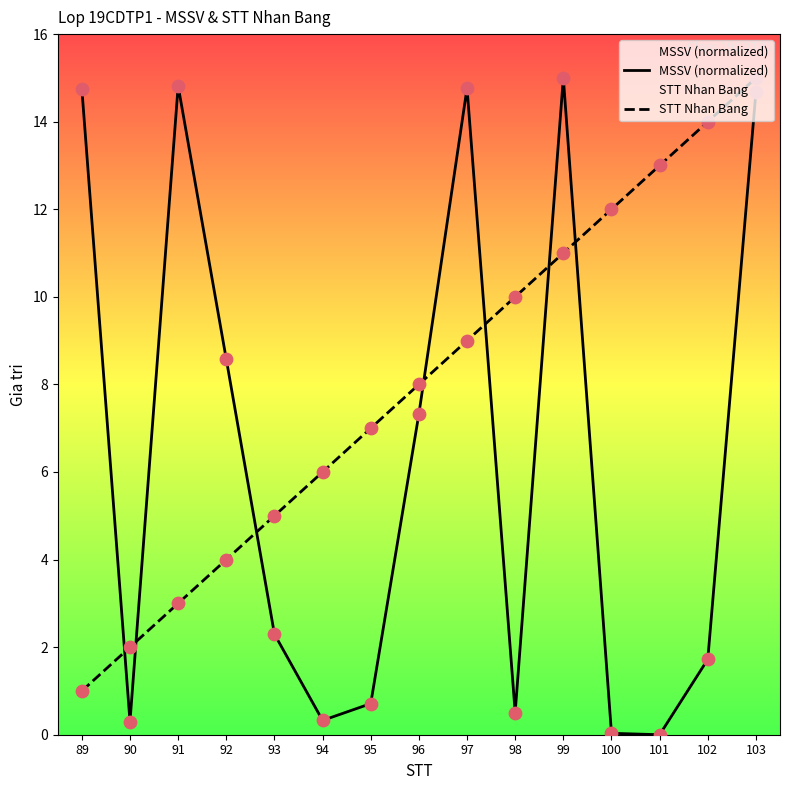

Which series has the largest total across all categories?

STT Nhan Bang